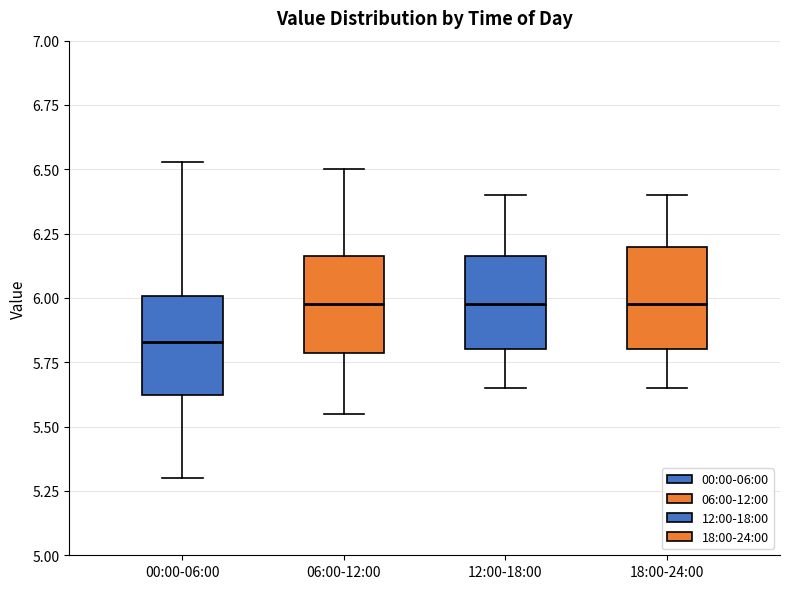

Reading left to right, read every box against the y-axis: the position of its median line, the range the box covers, and the ends of its whiskers. The values are not printed on the chart, so give them approximately, as read against the axis.

00:00-06:00: median 5.85, box 5.60 to 6.00, whiskers 5.30 to 6.55
06:00-12:00: median 6.00, box 5.80 to 6.15, whiskers 5.55 to 6.50
12:00-18:00: median 6.00, box 5.80 to 6.15, whiskers 5.65 to 6.40
18:00-24:00: median 6.00, box 5.80 to 6.20, whiskers 5.65 to 6.40